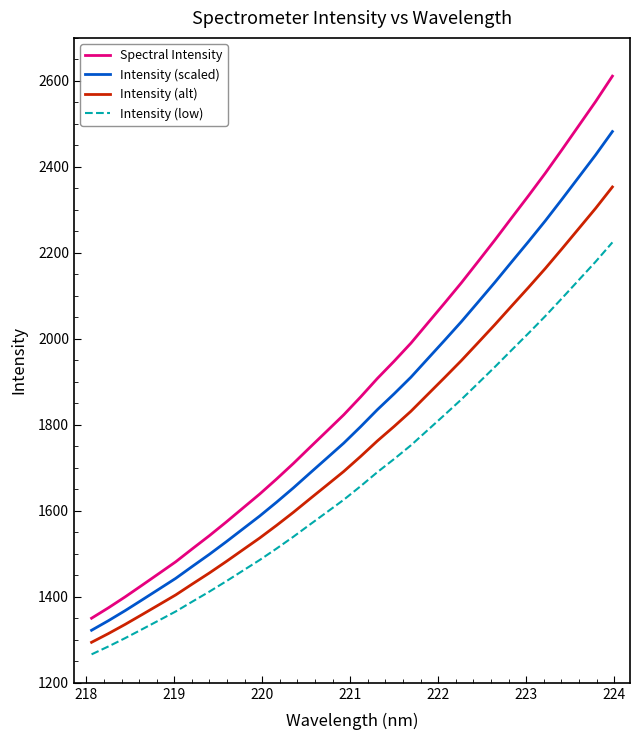

Which series has the widest spread of values?

Spectral Intensity